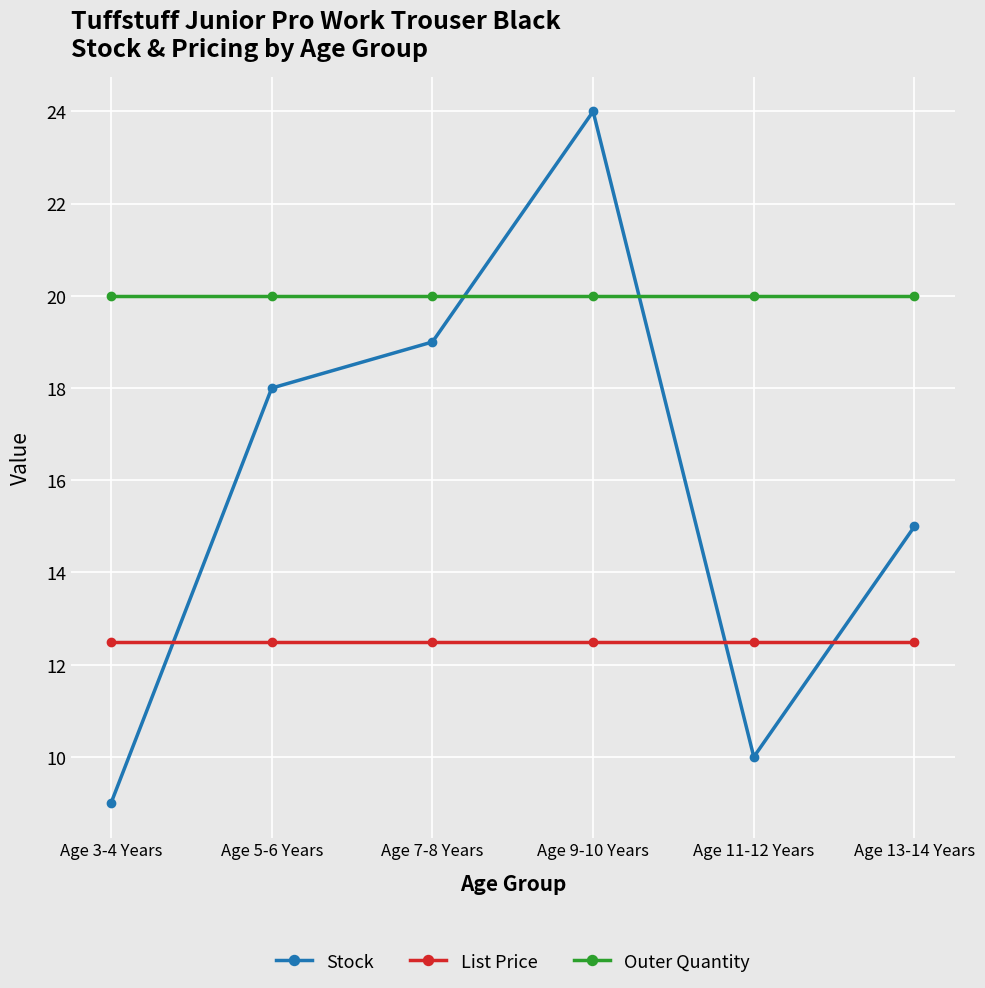

Which series has the widest spread of values?

Stock